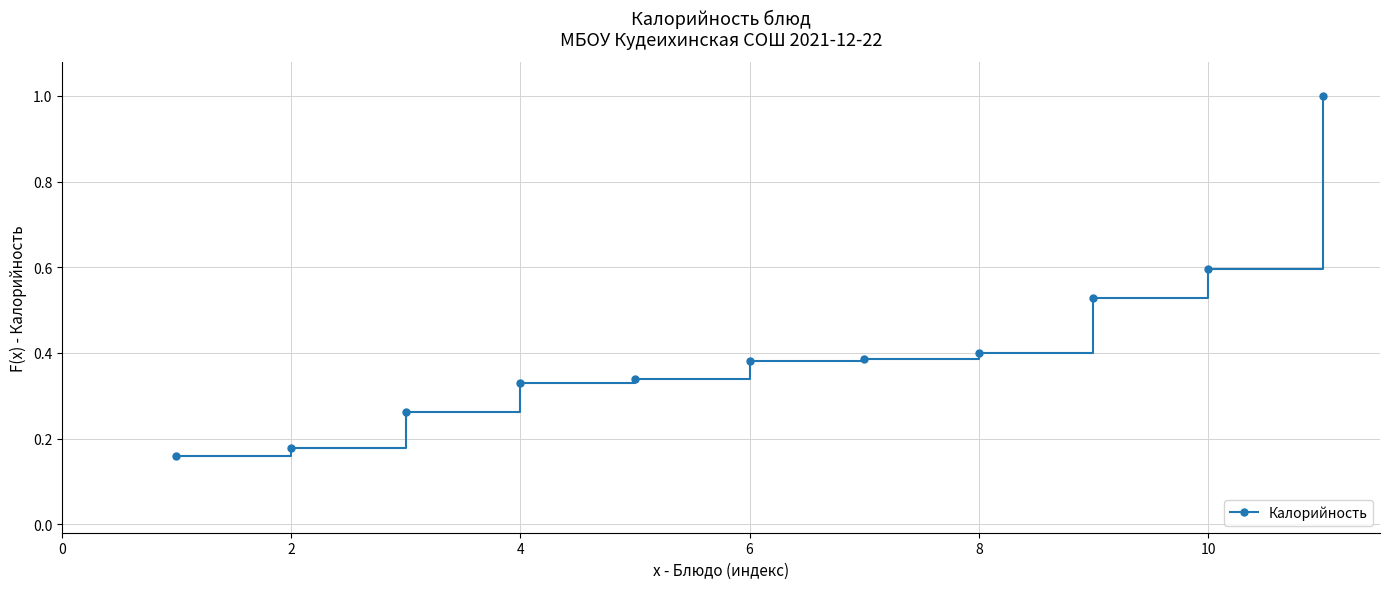

What is the sum of all values?

4.6